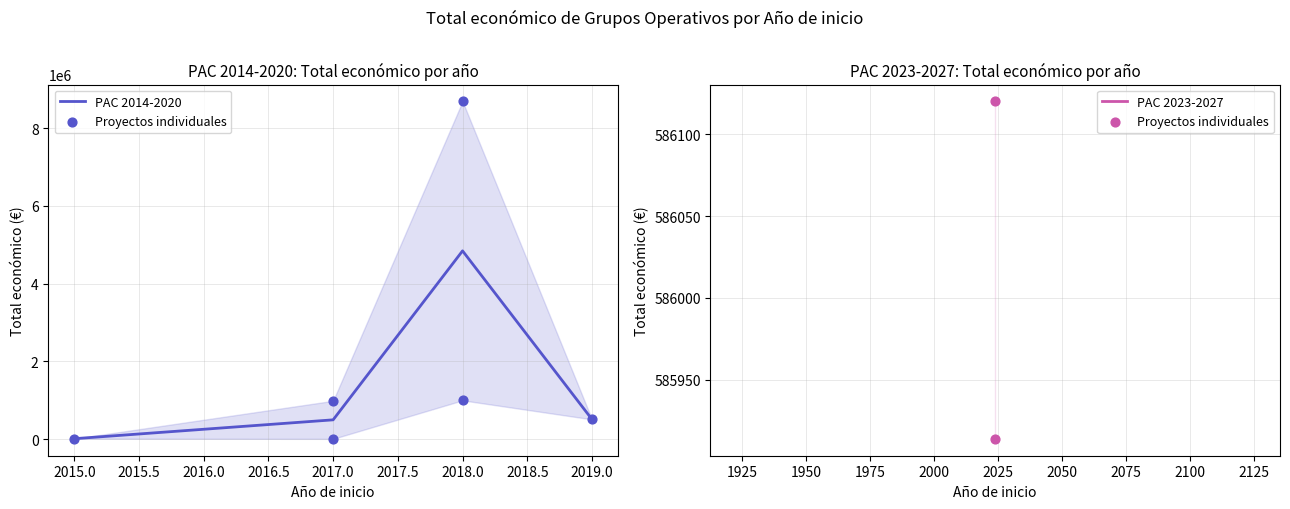

What is the maximum value for PAC 2014-2020?

4843158.5